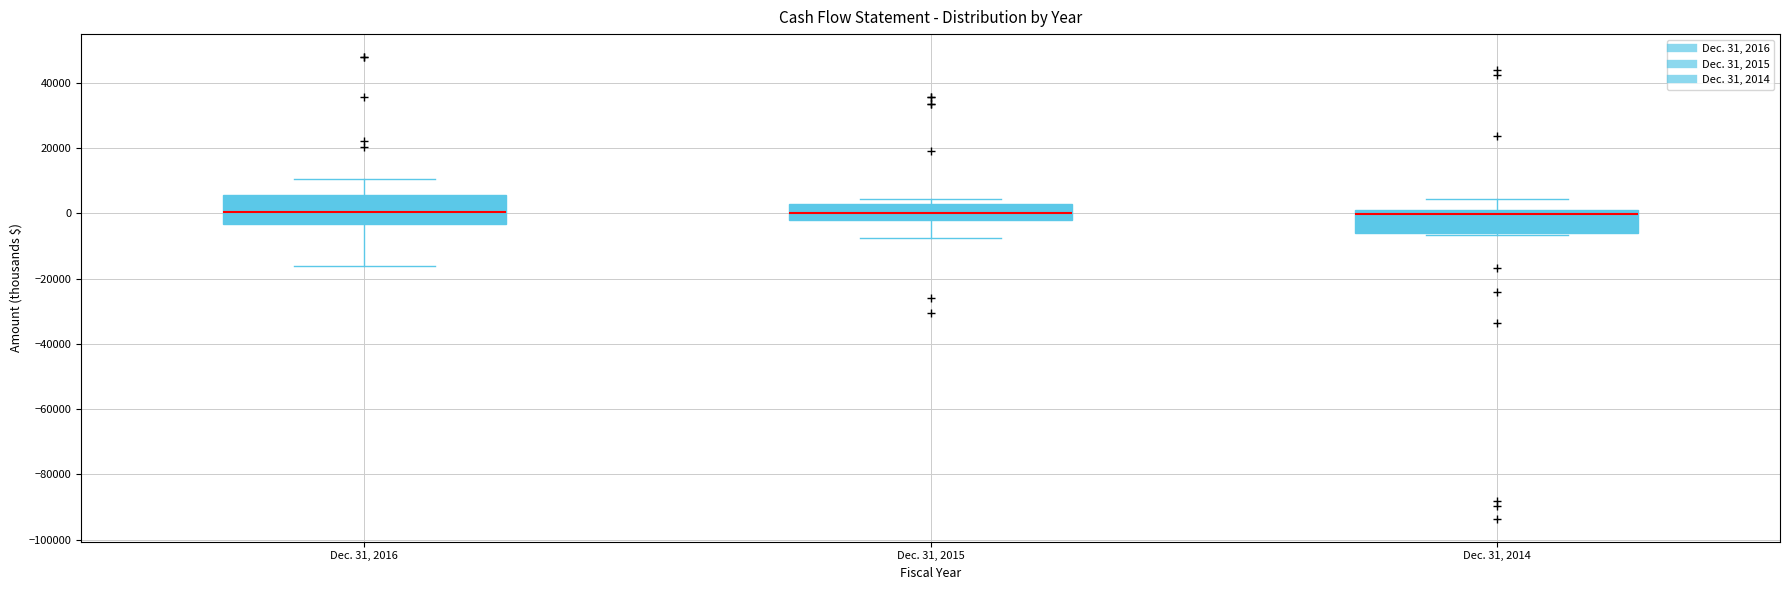

Where does the upper whisker of the box for Dec. 31, 2014 end on the y-axis? The values are not printed on the chart, so give them approximately, as read against the axis.

4000